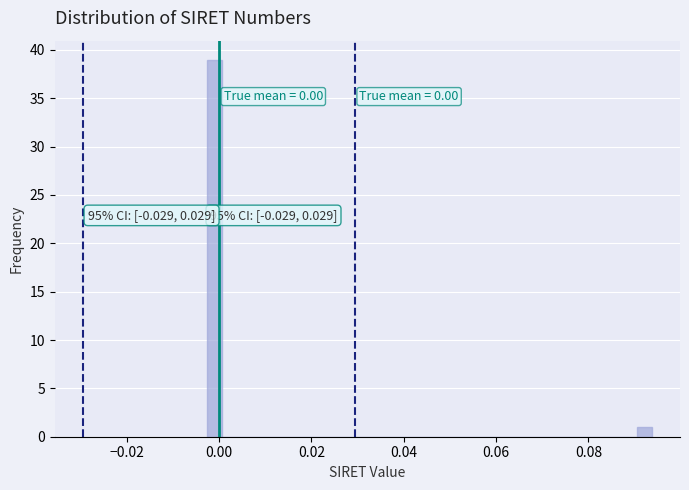

Read against the x-axis, roughly where is the centre of the tallest bar?

0.000